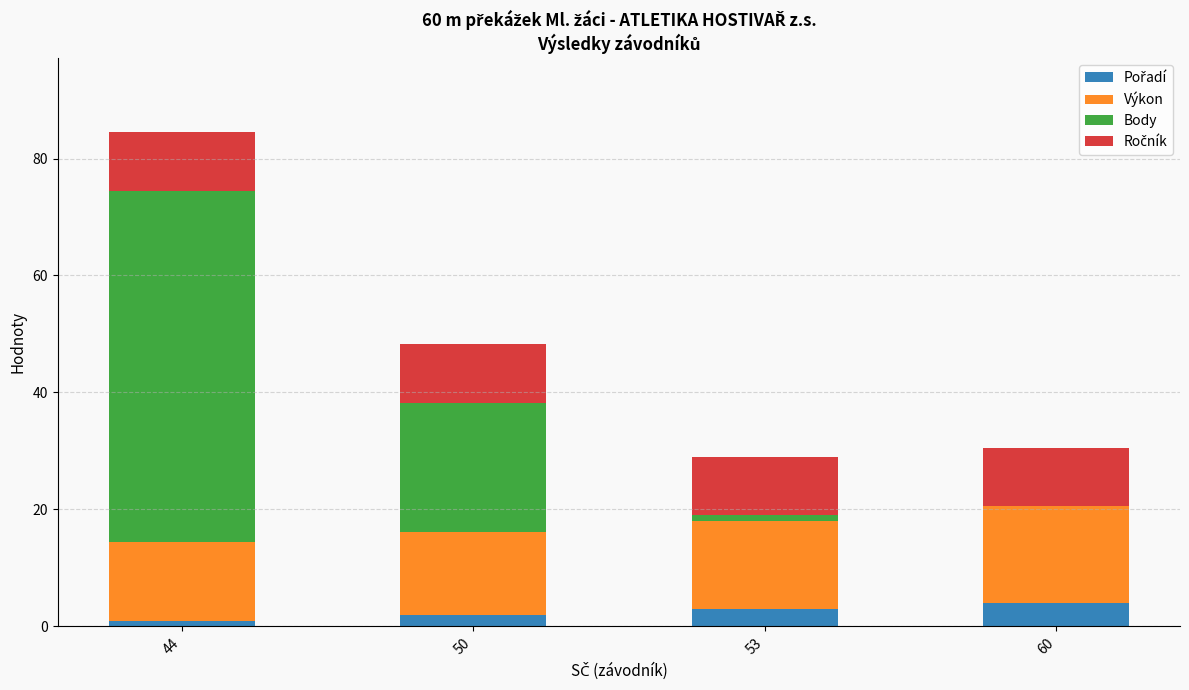

What is the total value across all series at 50?

48.2